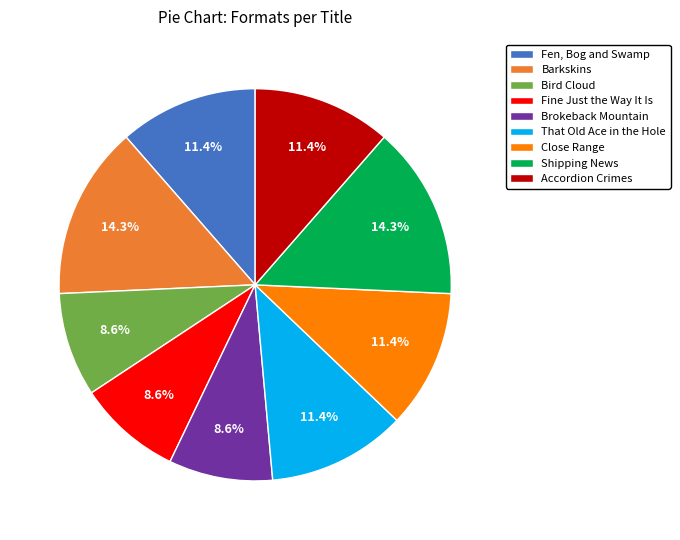

What is the ratio of the value at Accordion Crimes to the value at Brokeback Mountain?

1.3